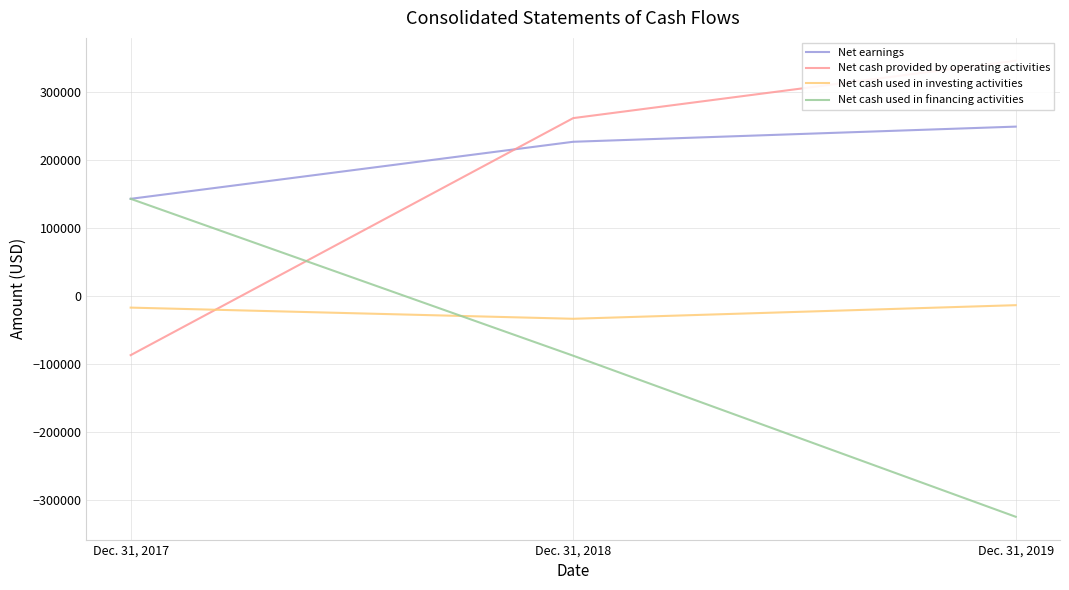

What is the difference between the second highest and minimum values in the Net earnings series?

84077